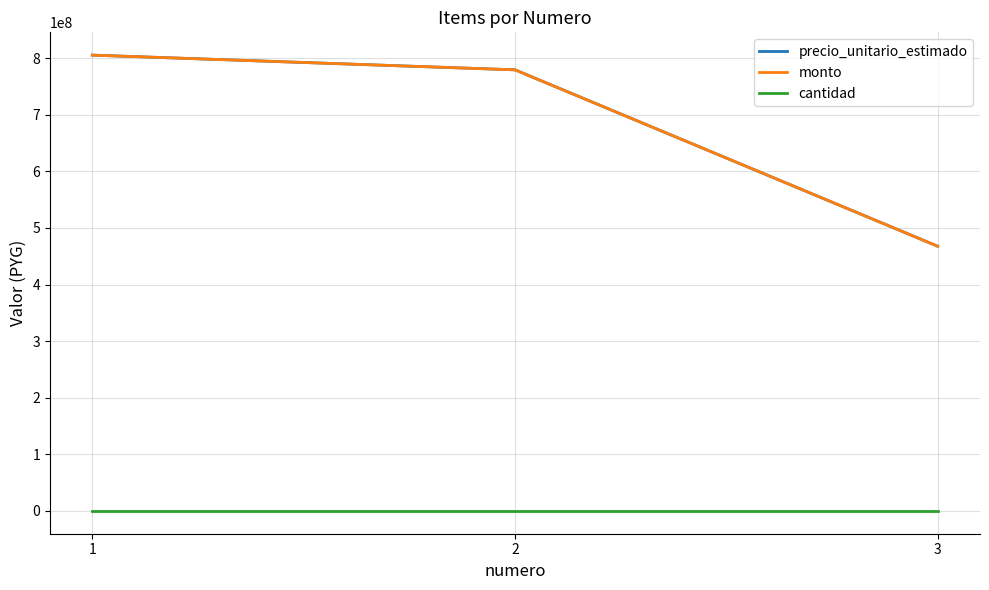

Does the chart display data point markers on the line(s)?

No